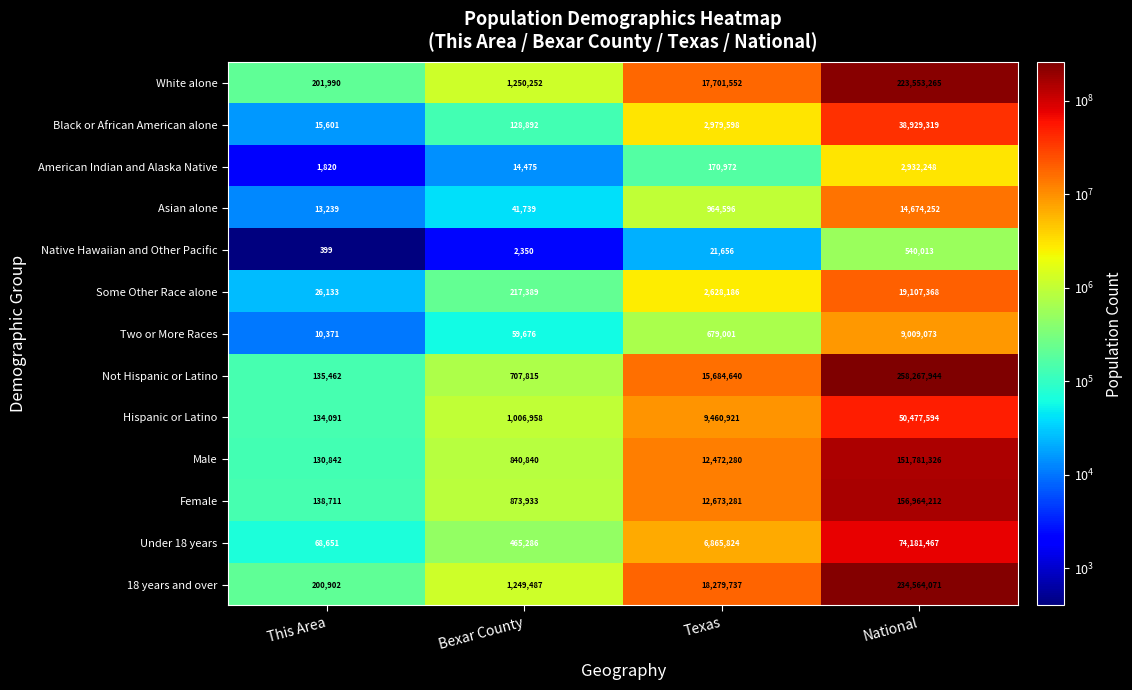

Which category has the highest value across all series?

National